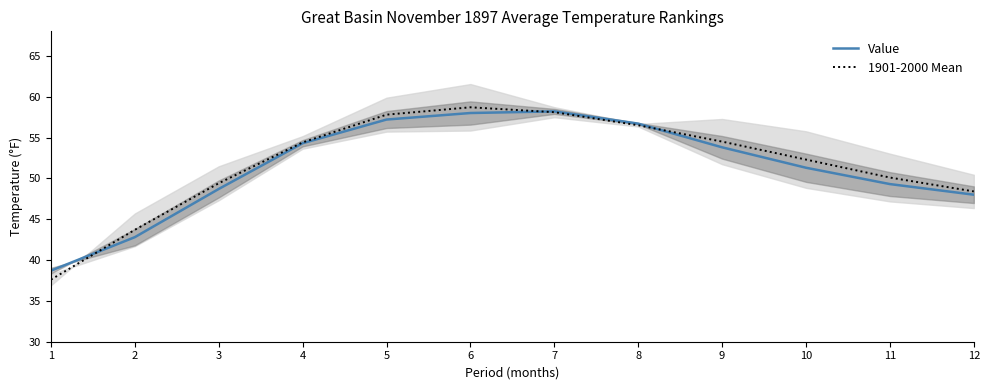

Reading left to right, transcribe all the data shown in this chart.

Value: 38.7	42.8	48.7	54.3	57.2	58.0	58.2	56.7	53.8	51.3	49.3	48.0
1901-2000 Mean: 37.6	43.7	49.4	54.4	57.8	58.7	58.1	56.5	54.5	52.3	50.1	48.4